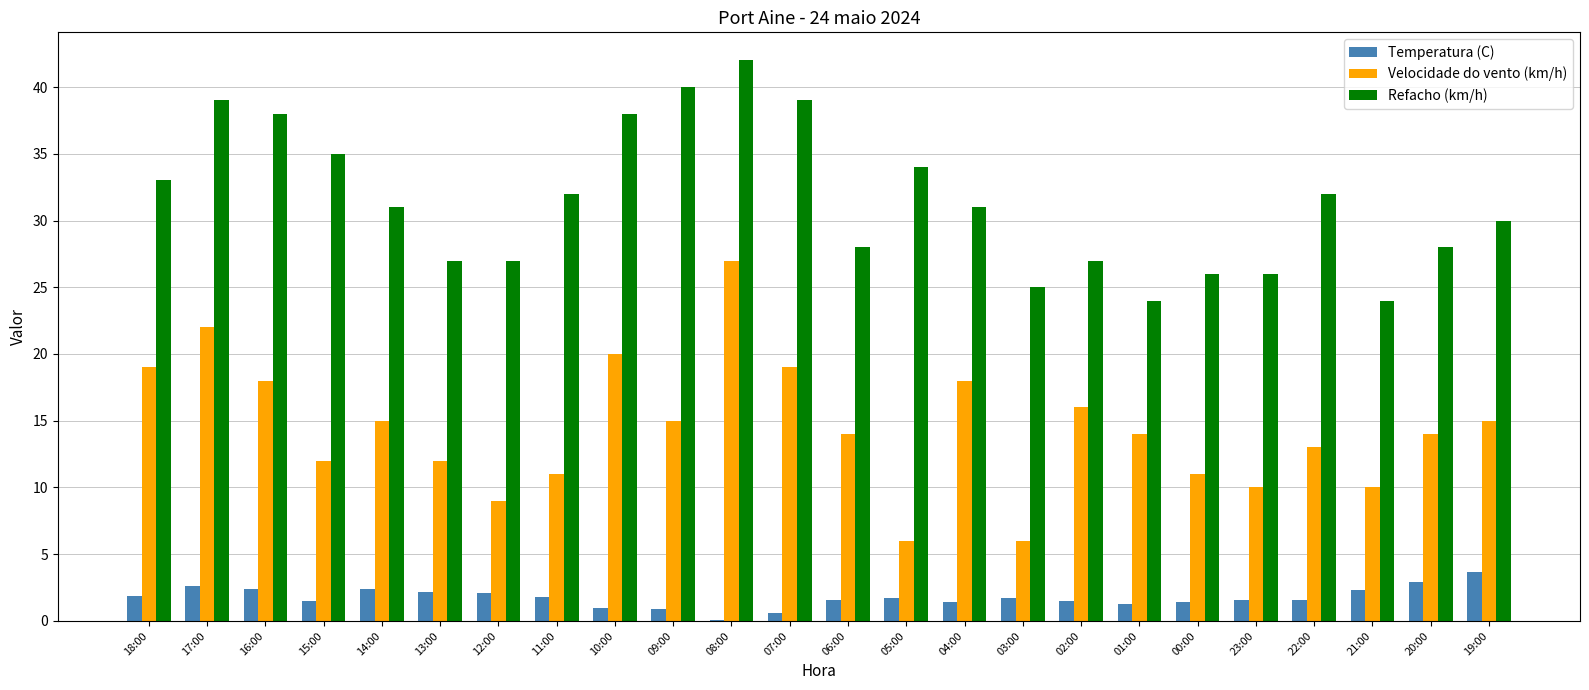

What are all the series names shown in the legend?

Temperatura (C), Velocidade do vento (km/h), Refacho (km/h)